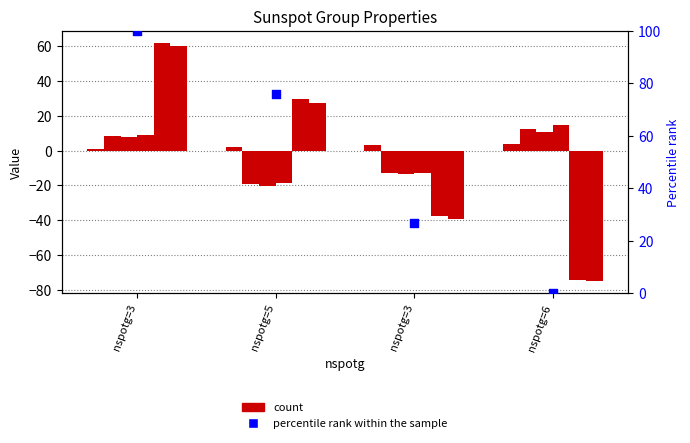

Which series contains the lowest Y value?

percentile rank within the sample